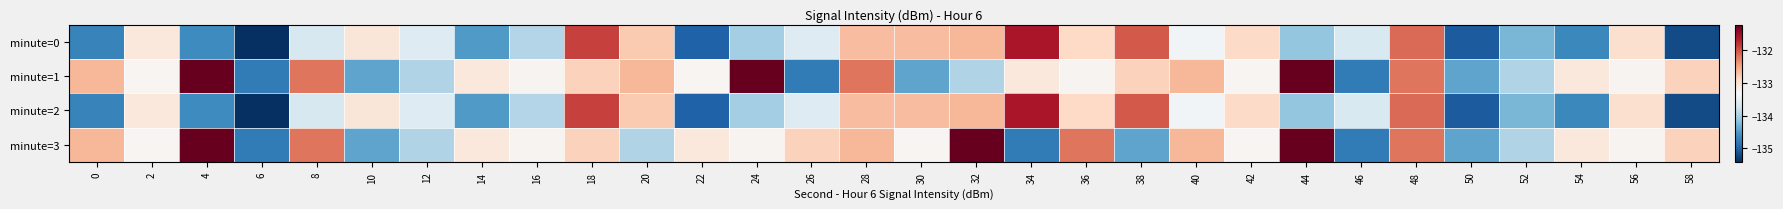

List the series in order of their peak value, lowest first.

minute=0, minute=2, minute=1, minute=3